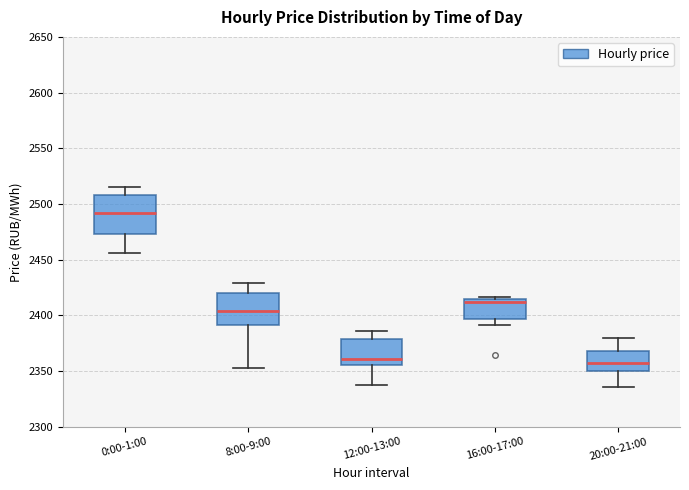

Which box is the tallest, from its lower edge to its upper edge?

0:00-1:00